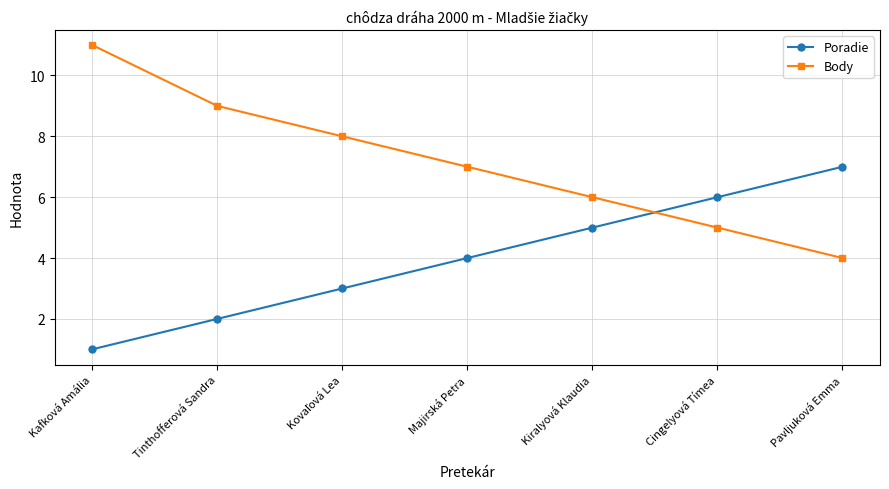

At how many categories does at least one series exceed 3?

7